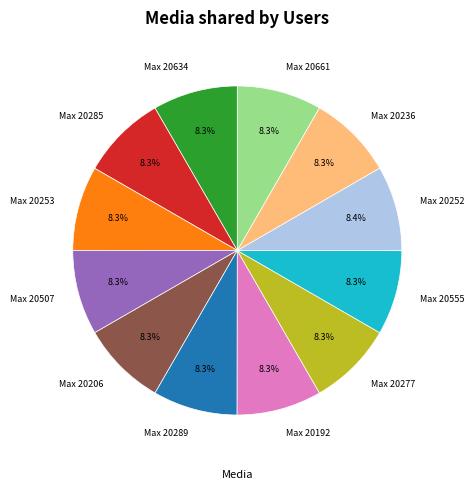

Approximately how many times larger is the value at Max 20661 compared to Max 20634?

1.0